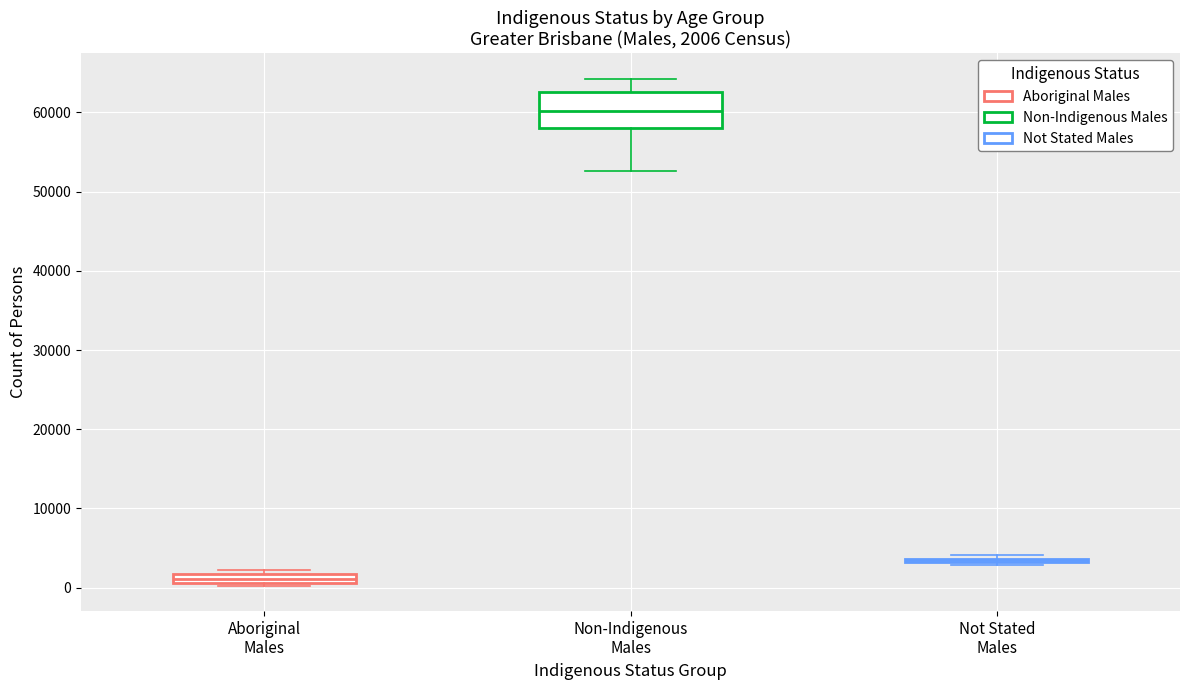

Which box is the tallest, from its lower edge to its upper edge?

Non-Indigenous Males